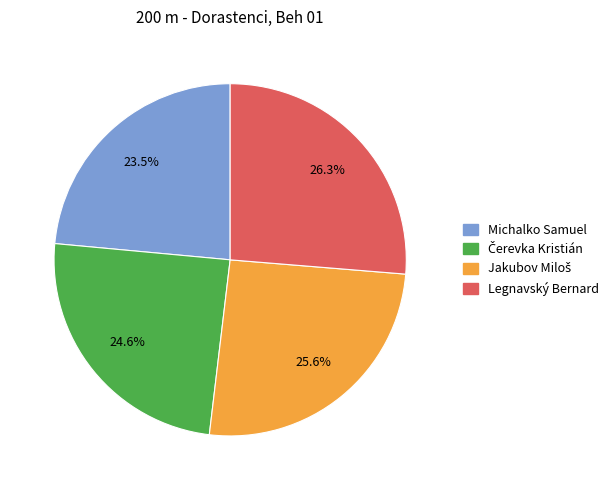

What is the ratio of the value at Legnavský Bernard to the value at Michalko Samuel?

1.1